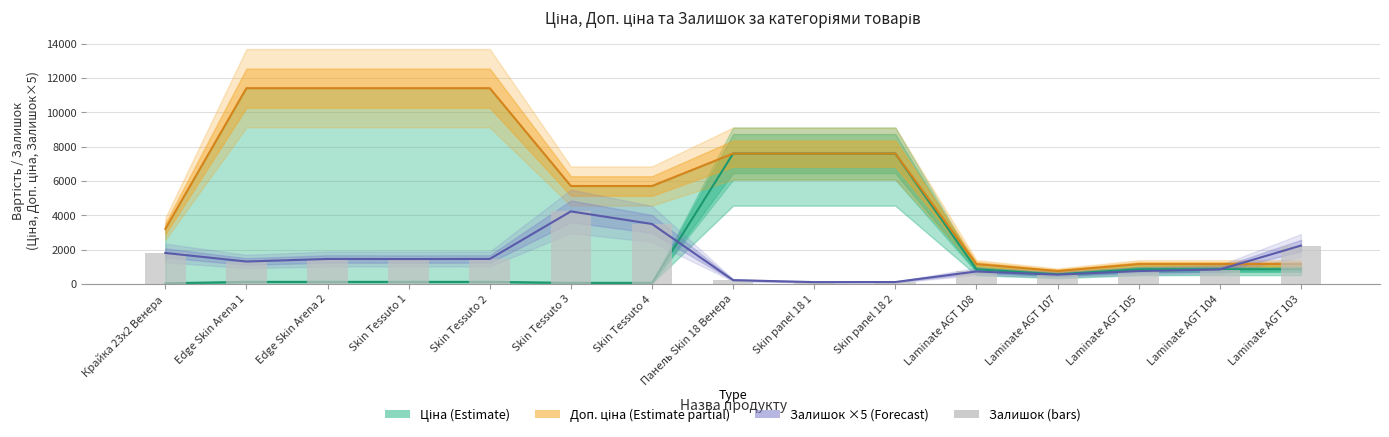

Reading right to left, transcribe all the data shown in this chart.

Ціна (Estimate): Laminate AGT 103=848.4	Laminate AGT 104=848.4	Laminate AGT 105=848.4	Laminate AGT 107=551.5	Laminate AGT 108=848.4	Skin panel 18 2=7596.5	Skin panel 18 1=7596.5	Панель Skin 18 Венера=7596.5	Skin Tessuto 4=57.0	Skin Tessuto 3=57.0	Skin Tessuto 2=114.1	Skin Tessuto 1=114.1	Edge Skin Arena 2=114.1	Edge Skin Arena 1=114.1	Крайка 23x2 Венера=32.0
Доп. ціна (Estimate partial): Laminate AGT 103=1149.7	Laminate AGT 104=1149.7	Laminate AGT 105=1149.7	Laminate AGT 107=747.0	Laminate AGT 108=1149.7	Skin panel 18 2=7596.5	Skin panel 18 1=7596.5	Панель Skin 18 Венера=7596.5	Skin Tessuto 4=5705.0	Skin Tessuto 3=5705.0	Skin Tessuto 2=11410.0	Skin Tessuto 1=11410.0	Edge Skin Arena 2=11410.0	Edge Skin Arena 1=11410.0	Крайка 23x2 Венера=3205.0
Залишок ×5 (Forecast): Laminate AGT 103=2230.0	Laminate AGT 104=835.0	Laminate AGT 105=745.0	Laminate AGT 107=535.0	Laminate AGT 108=720.0	Skin panel 18 2=105.0	Skin panel 18 1=100.0	Панель Skin 18 Венера=215.0	Skin Tessuto 4=3490.0	Skin Tessuto 3=4225.0	Skin Tessuto 2=1450.0	Skin Tessuto 1=1445.0	Edge Skin Arena 2=1450.0	Edge Skin Arena 1=1300.0	Крайка 23x2 Венера=1800.0
Залишок (scaled): Laminate AGT 103=2230.0	Laminate AGT 104=835.0	Laminate AGT 105=745.0	Laminate AGT 107=535.0	Laminate AGT 108=720.0	Skin panel 18 2=105.0	Skin panel 18 1=100.0	Панель Skin 18 Венера=215.0	Skin Tessuto 4=3490.0	Skin Tessuto 3=4225.0	Skin Tessuto 2=1450.0	Skin Tessuto 1=1445.0	Edge Skin Arena 2=1450.0	Edge Skin Arena 1=1300.0	Крайка 23x2 Венера=1800.0